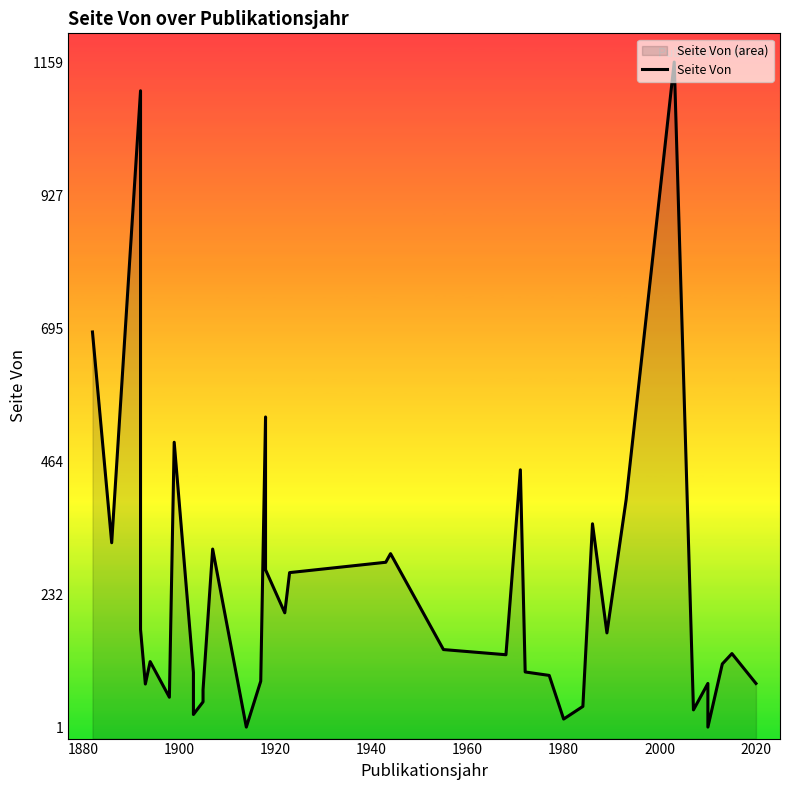

What is the value of the 31st point from the left?

397